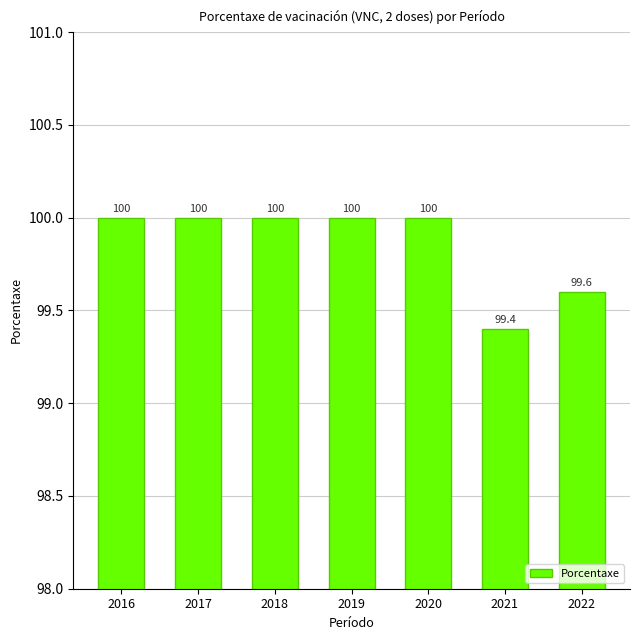

How many categories are shown in the chart?

7